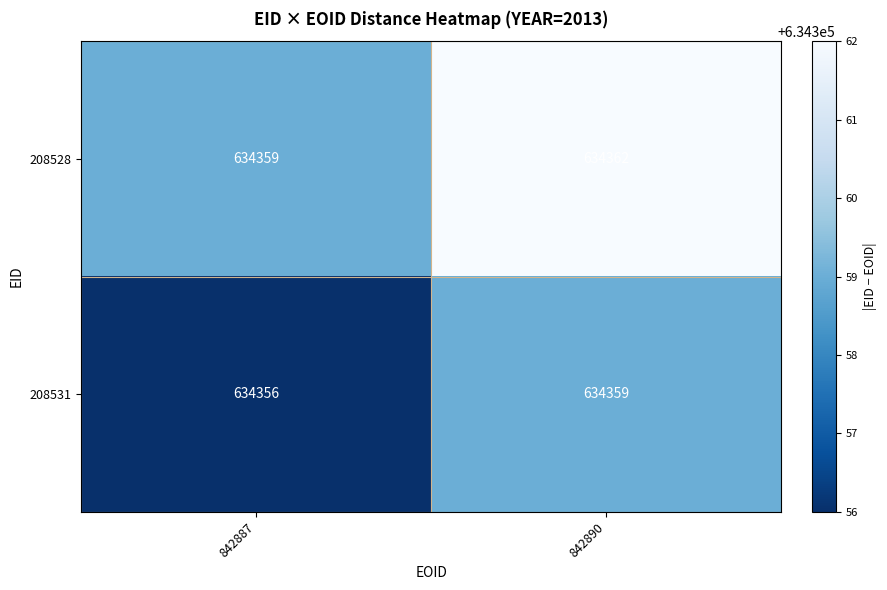

The 208531 series shows 634356 at 842887. True or false?

True